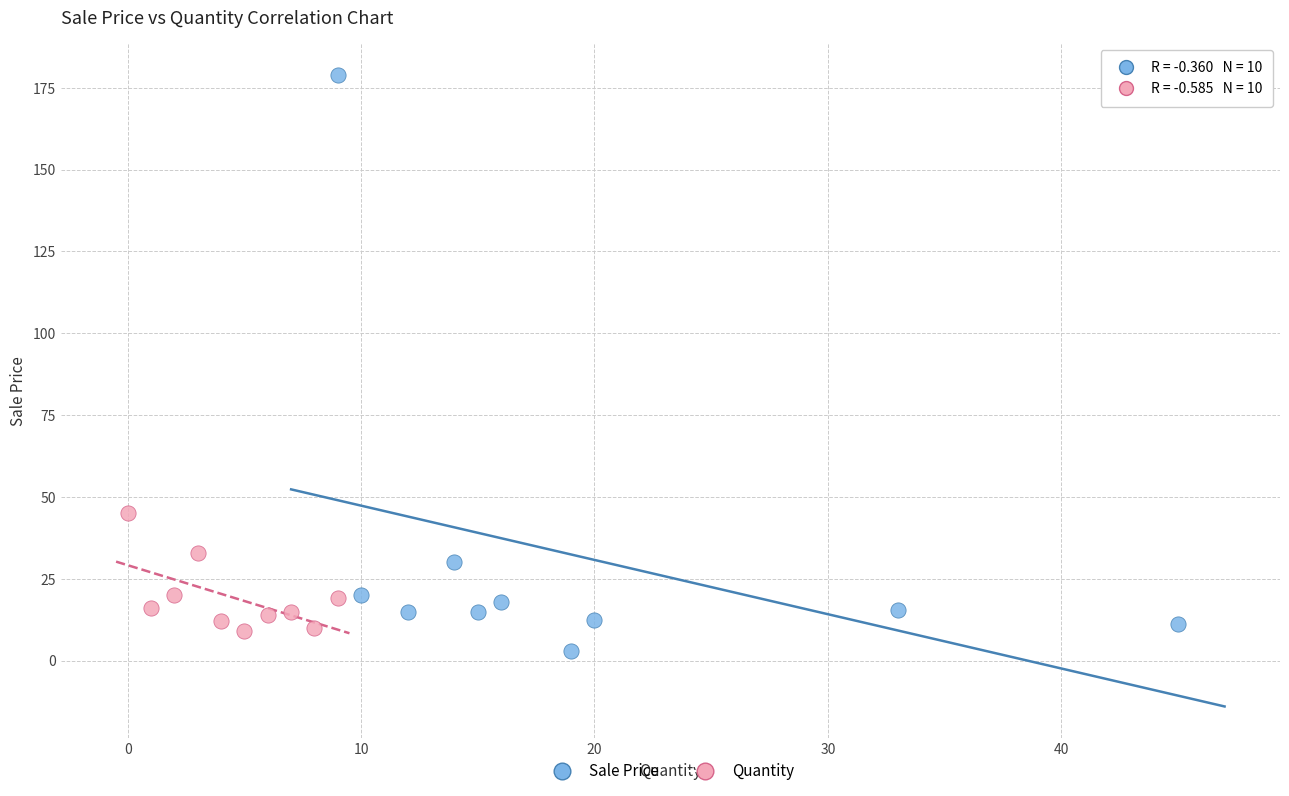

What are all the series names shown in the legend?

Sale Price, Quantity